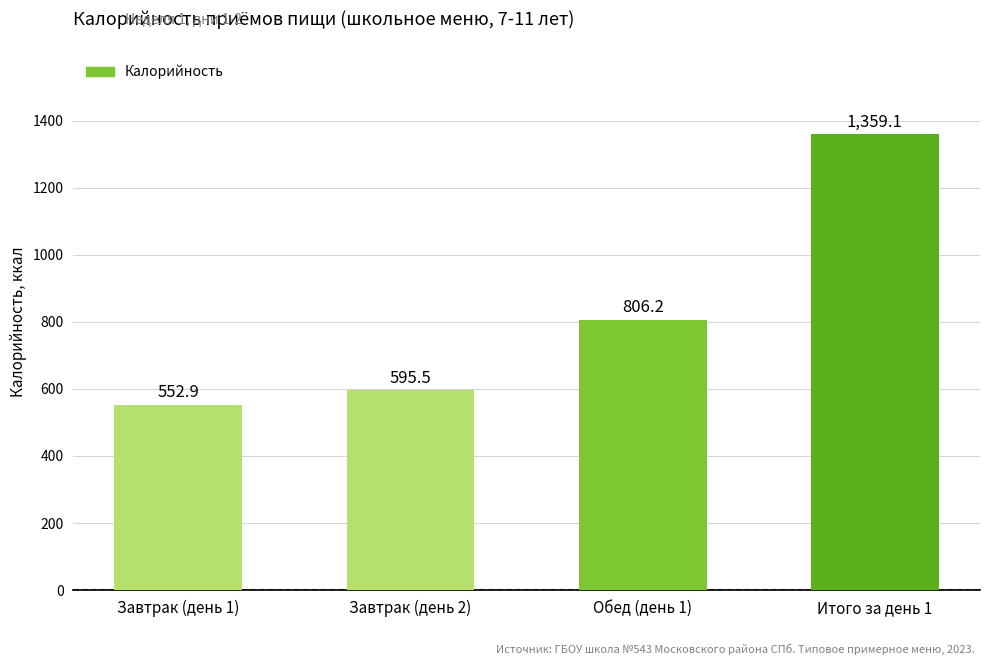

Reading left to right, extract all data points from this chart.

Завтрак (день 1)=552.9	Завтрак (день 2)=595.5	Обед (день 1)=806.2	Итого за день 1=1359.1